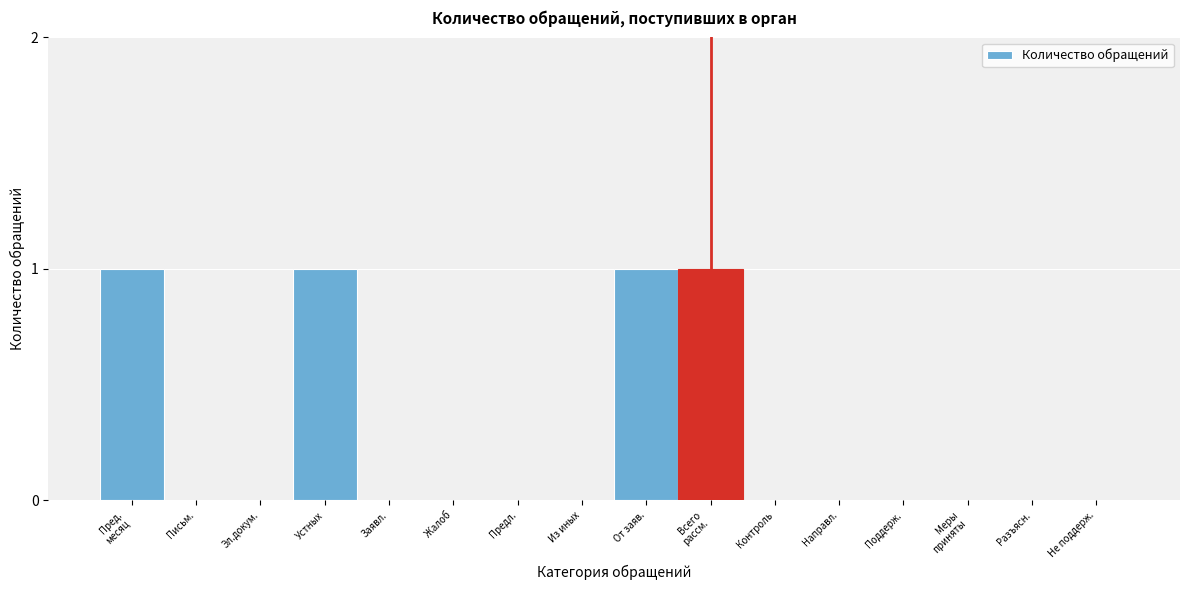

Is it true that the value at Предл. is 0?

True